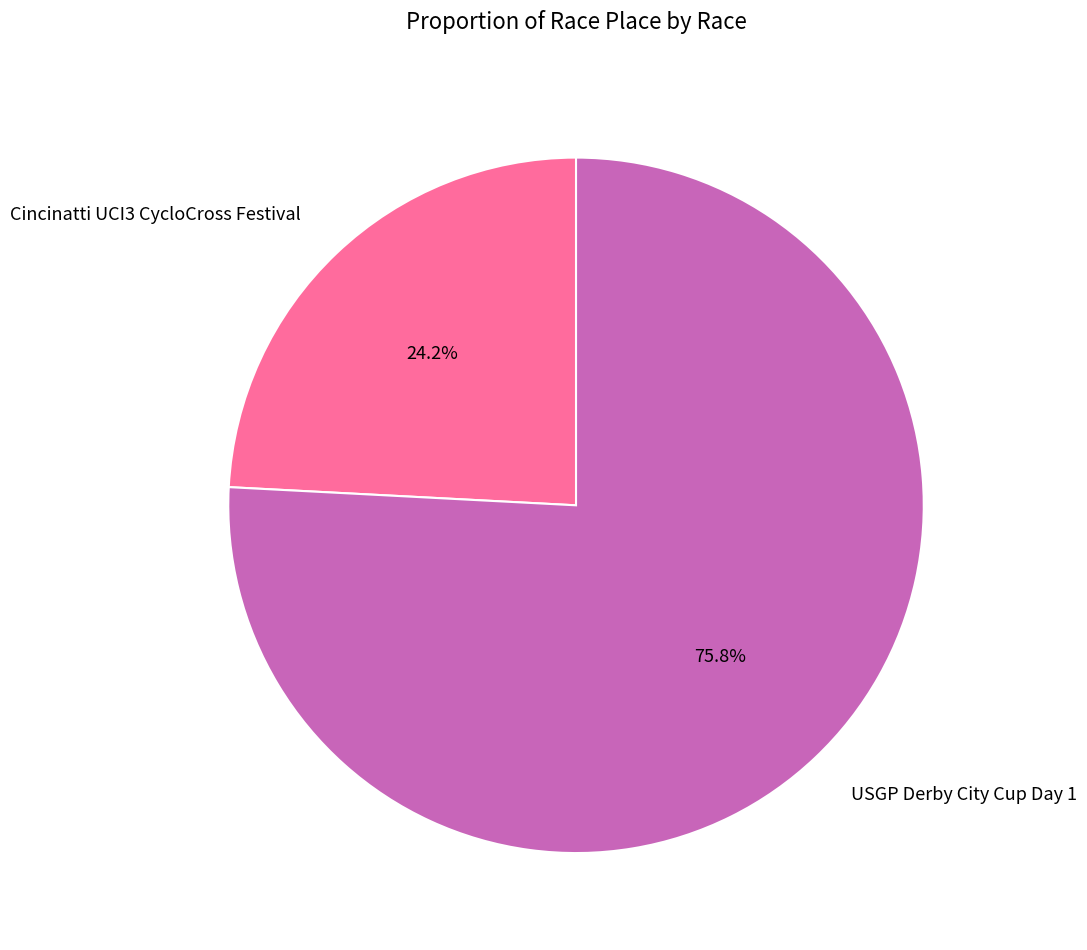

To the nearest percent, what is the average slice percentage?

50%